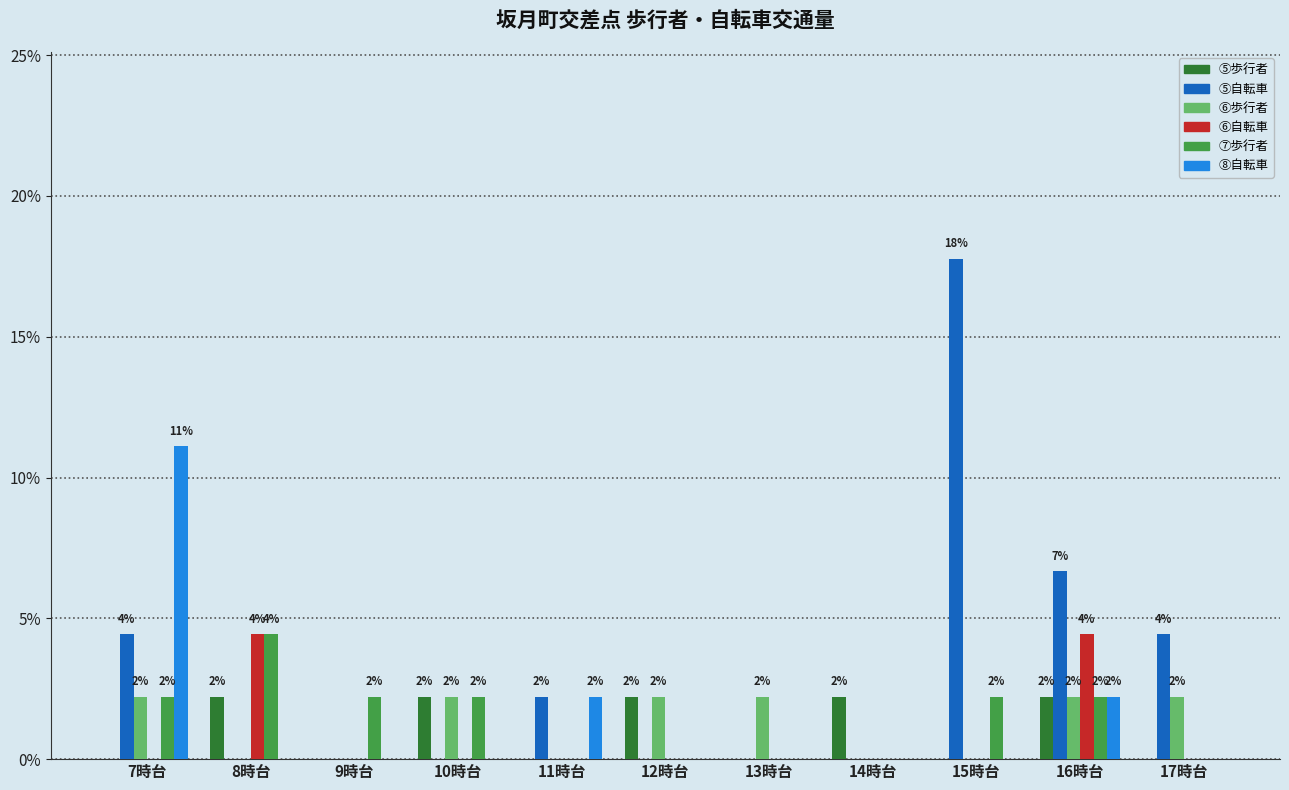

Which series has the largest total across all categories?

⑤自転車